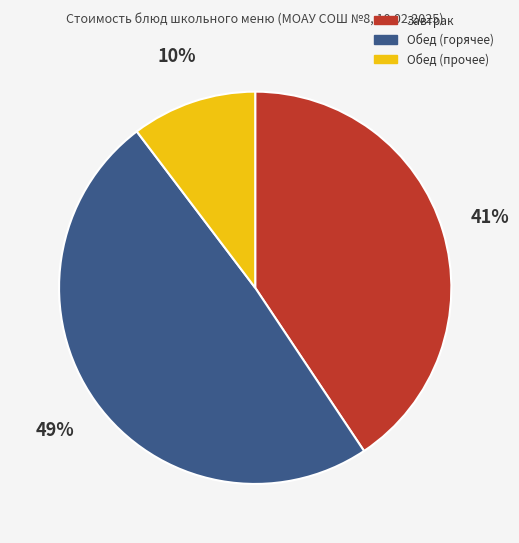

To the nearest percent, what is the average slice percentage?

33%